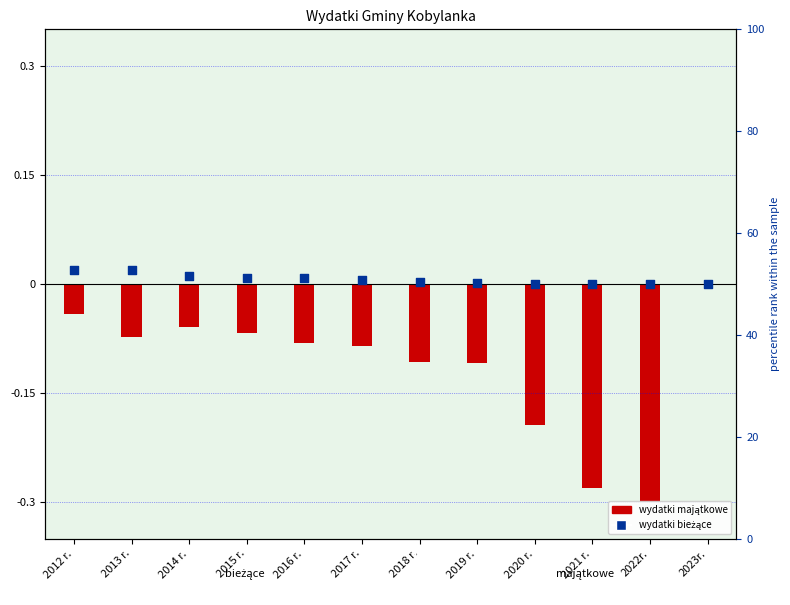

What are all the series names shown in the legend?

wydatki majątkowe, wydatki bieżące